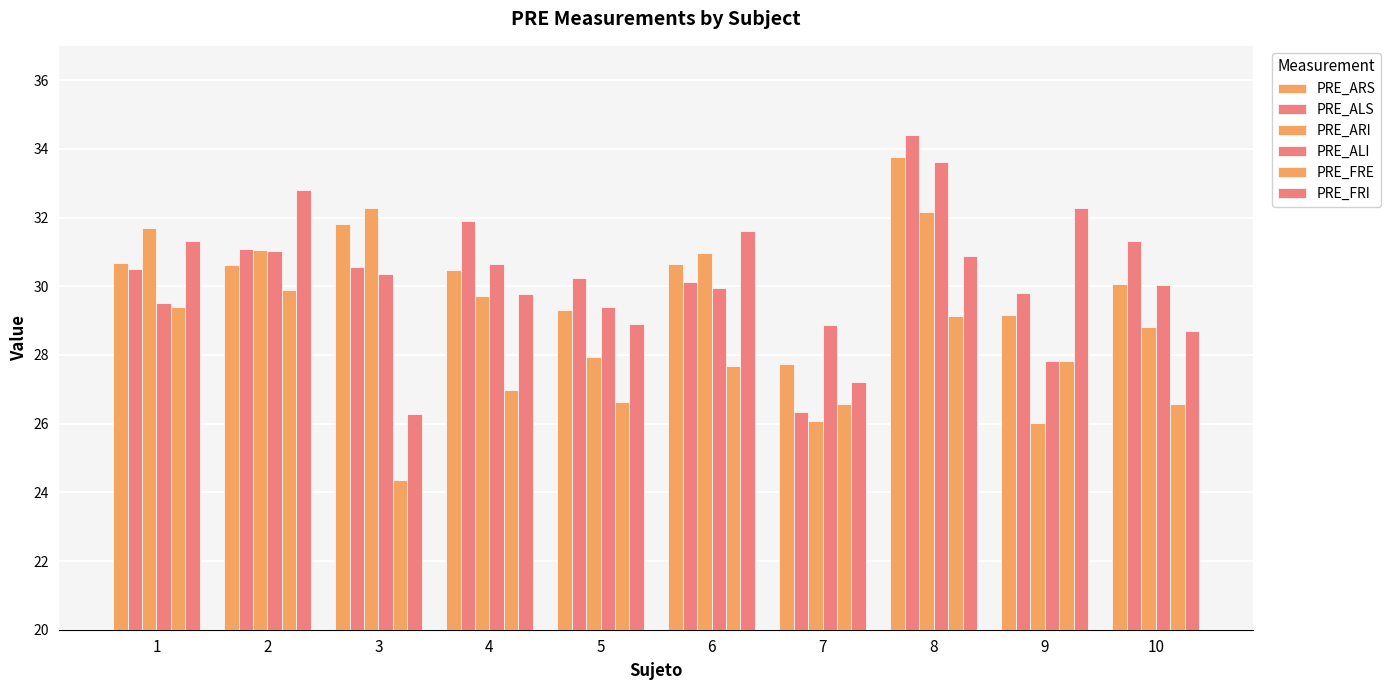

How many groups of bars are there?

10